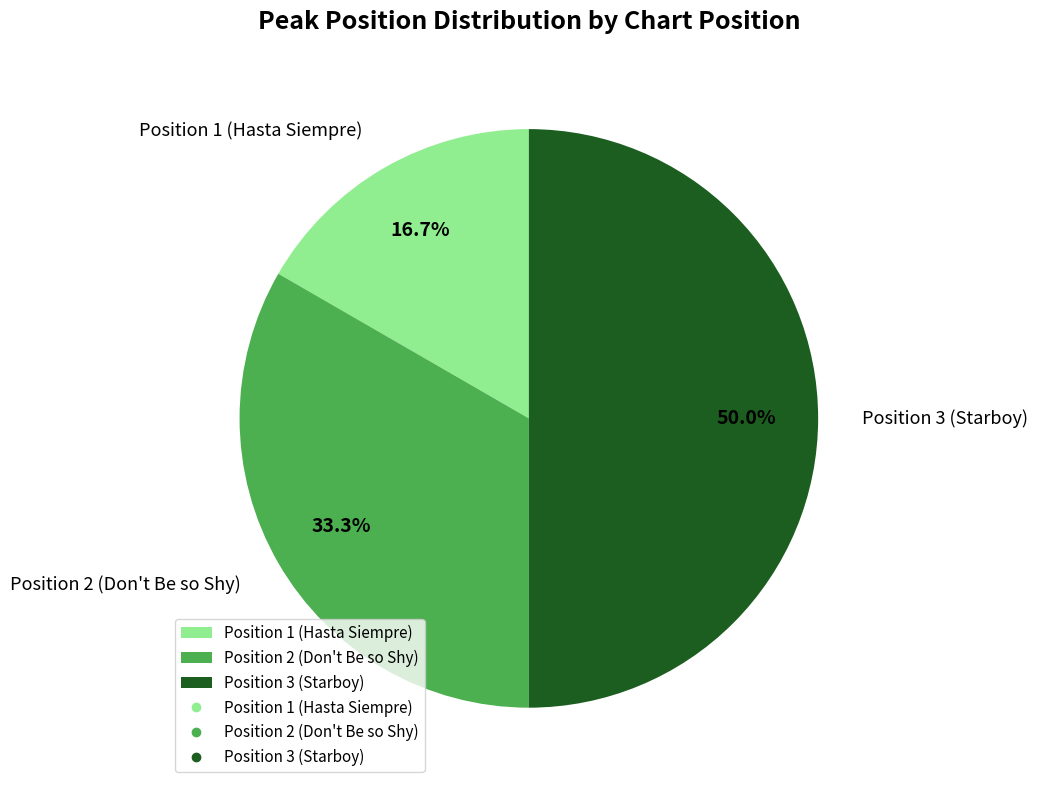

Does Position 1 (Hasta Siempre) represent more than half of the total?

No